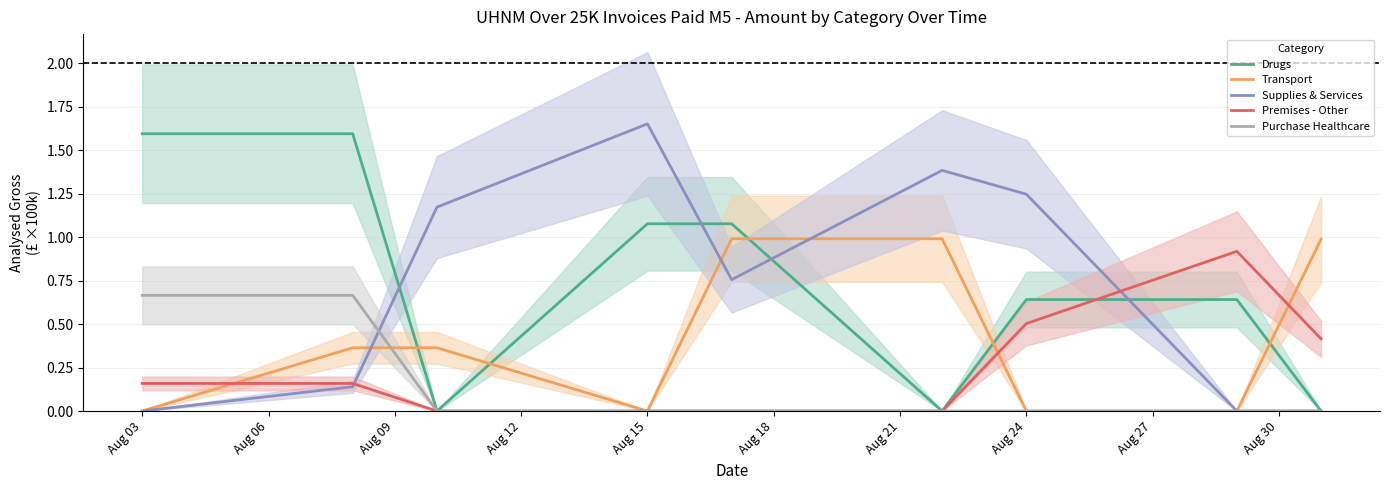

How many interior local peaks does the Supplies & Services series have?

2